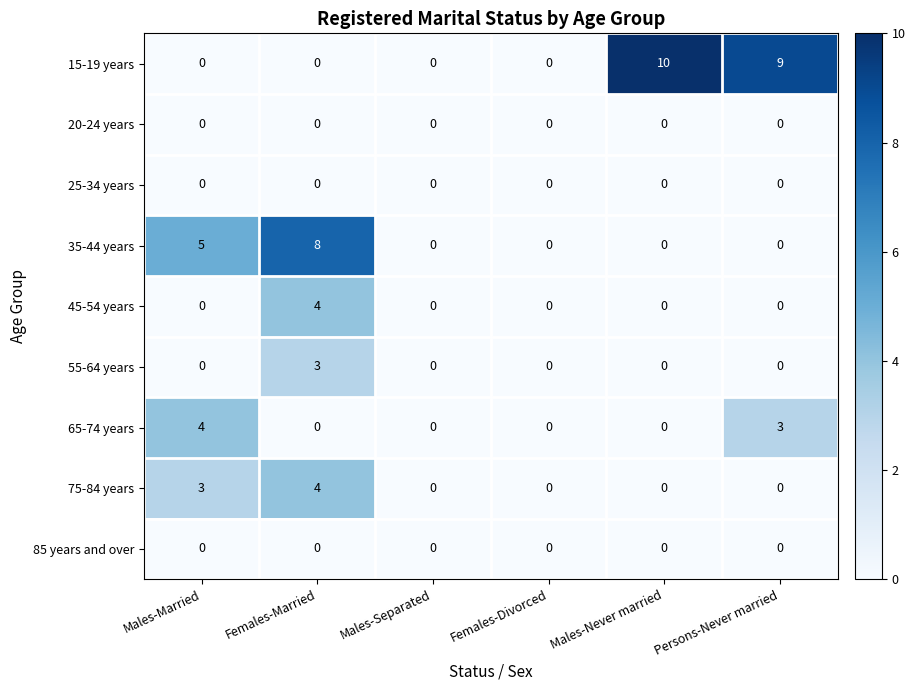

Where is 35-44 years nearest to the value 4?

Males-Married